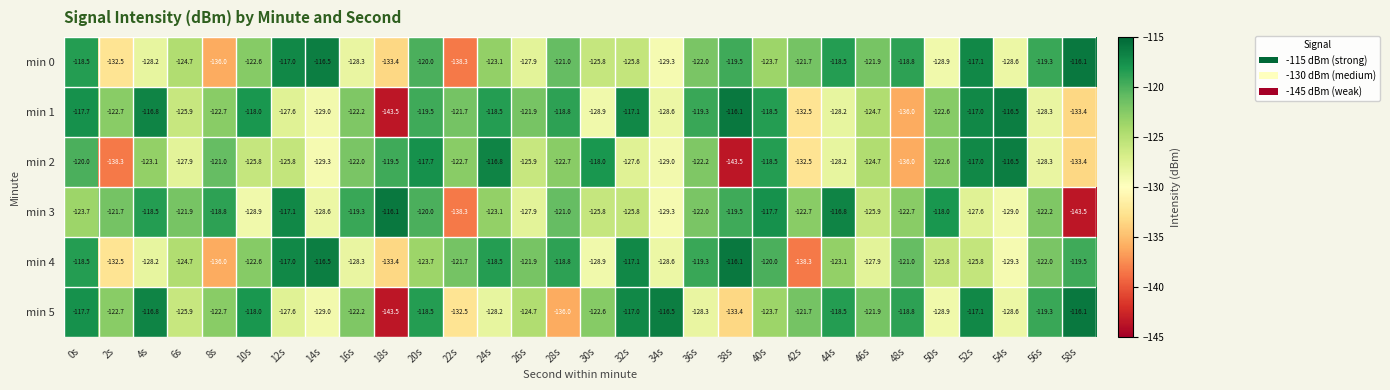

What is the difference between the second highest and minimum values in the min 1 series?

27.0